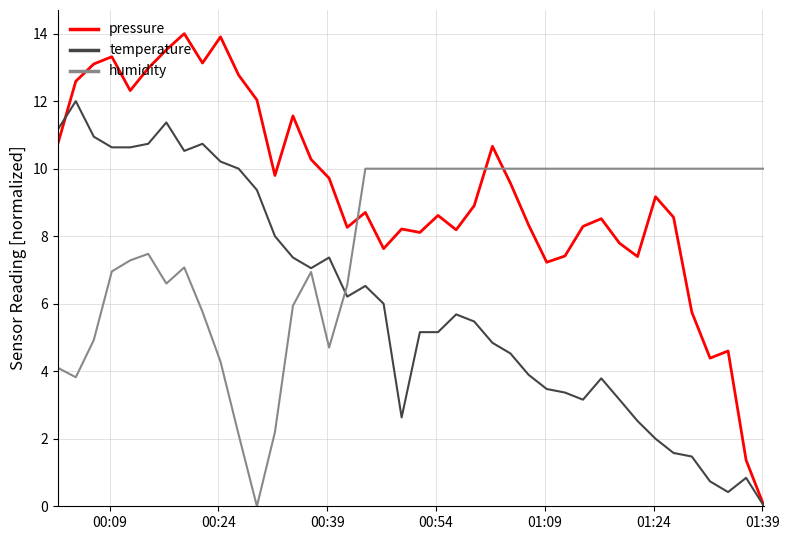

True or false: temperature and pressure intersect in this chart.

True